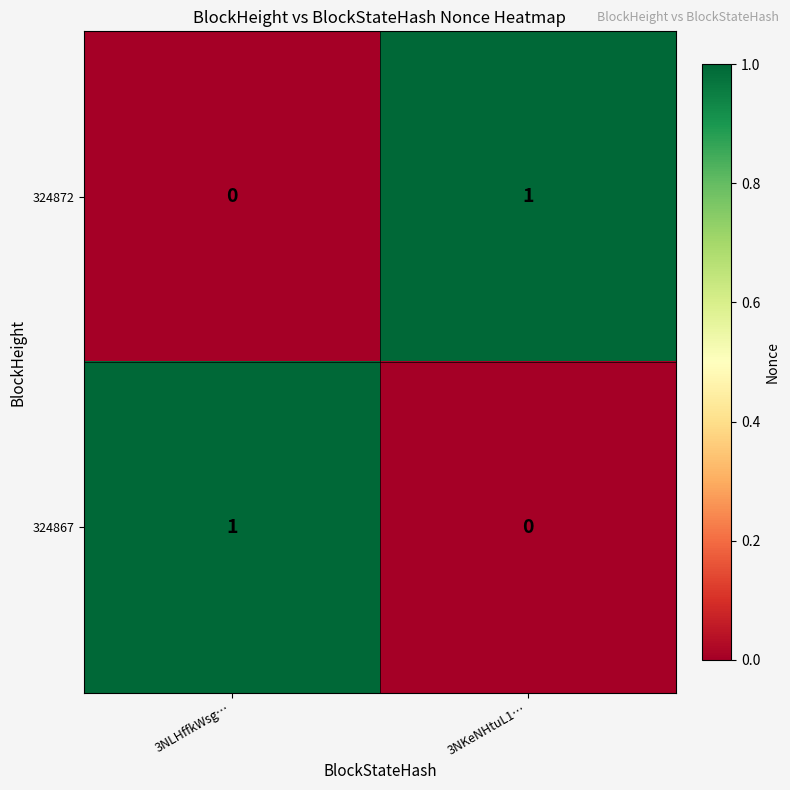

At how many categories does at least one series exceed 0?

2